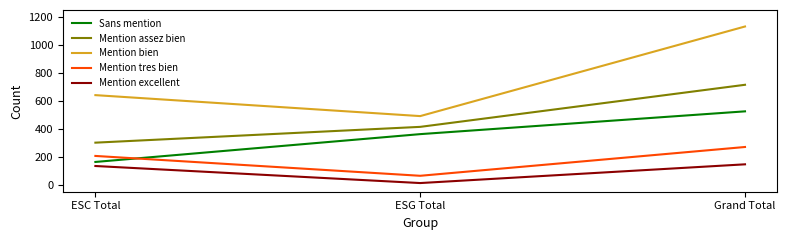

How many series are shown in this chart?

5